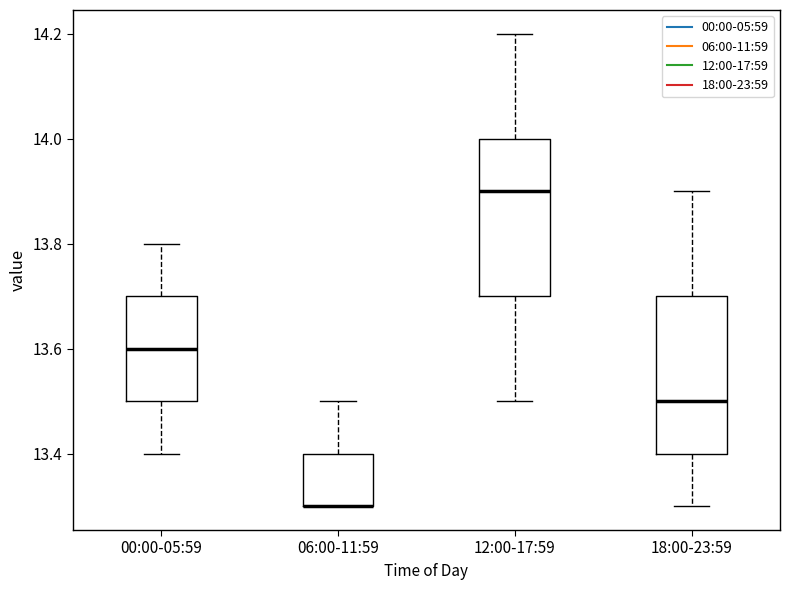

Reading left to right, transcribe this box plot: for each box, give where its median line is, the range the box spans, and where its two whiskers end, as read against the y-axis. The values are not printed on the chart, so give them approximately, as read against the axis.

00:00-05:59: median 13.6, box 13.5 to 13.7, whiskers 13.4 to 13.8
06:00-11:59: median 13.3 (drawn on the box's lower edge), box 13.3 to 13.4, whiskers 13.3 to 13.5
12:00-17:59: median 13.9, box 13.7 to 14.0, whiskers 13.5 to 14.2
18:00-23:59: median 13.5, box 13.4 to 13.7, whiskers 13.3 to 13.9